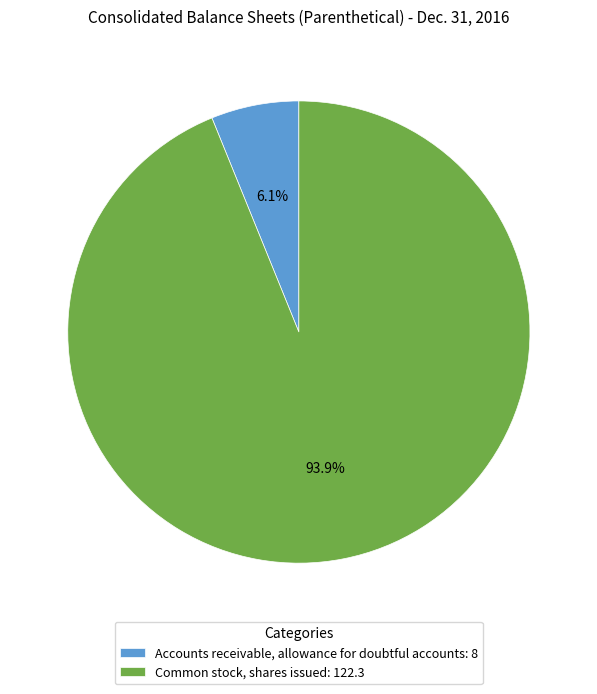

Does any single category account for the majority?

Yes